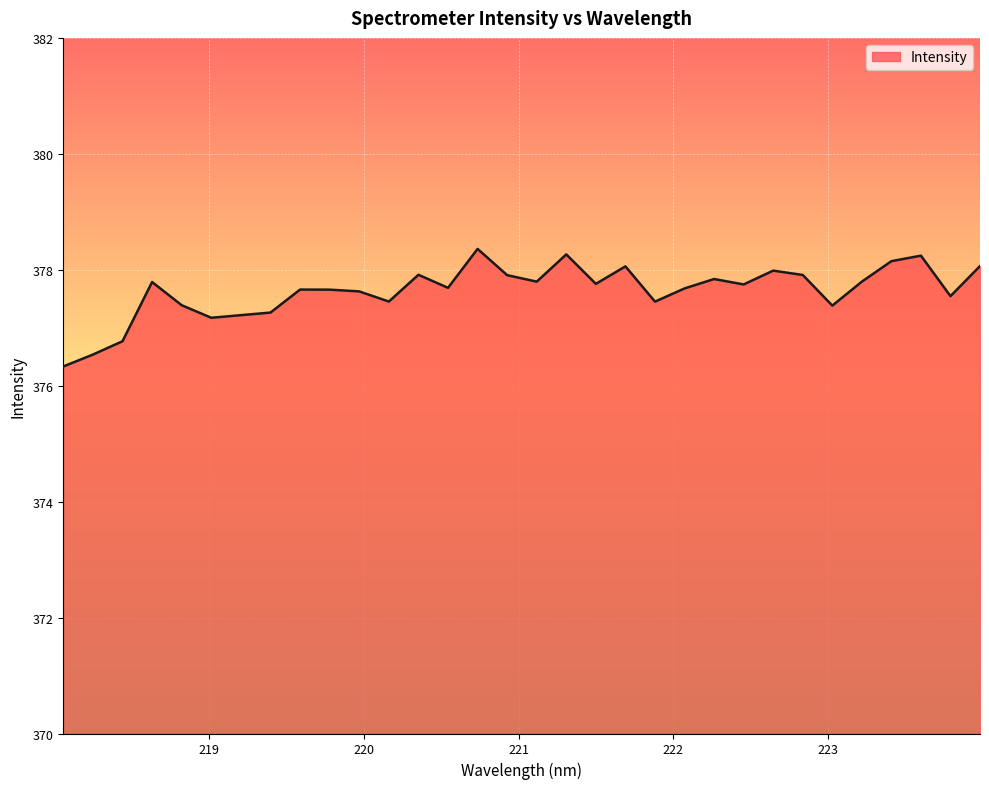

What is the smallest value displayed?

376.3